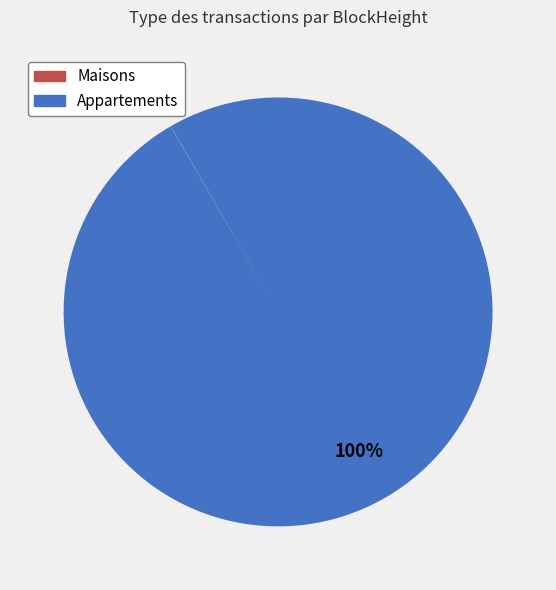

To the nearest percent, what is the average slice percentage?

50%